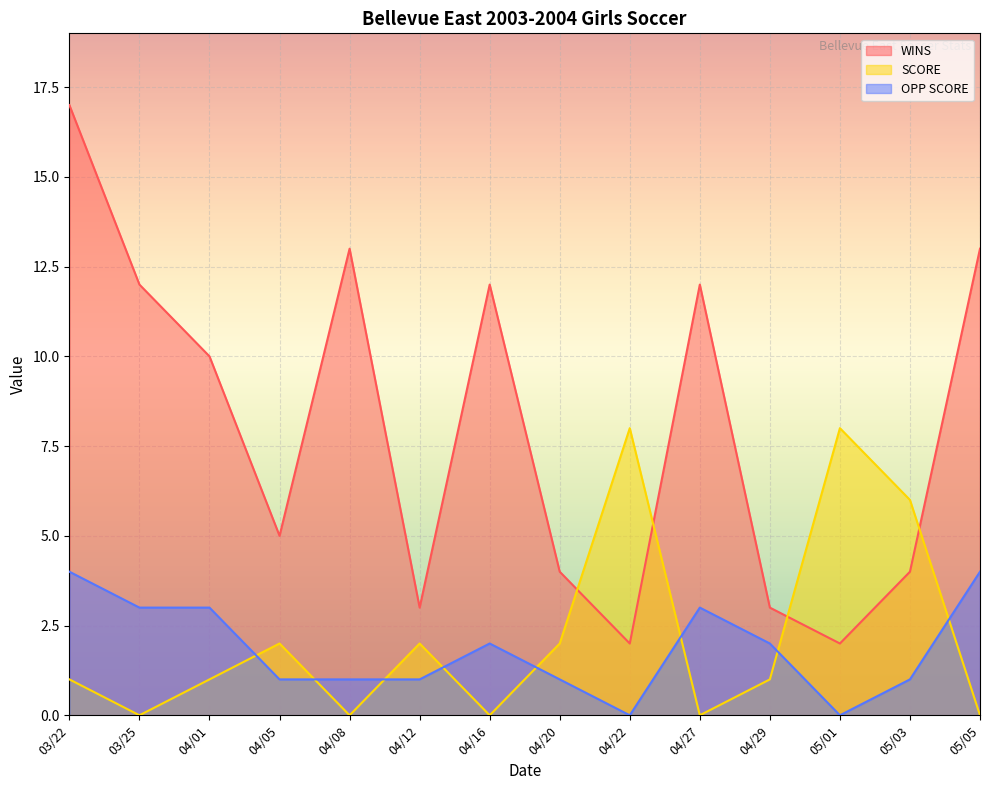

Which has a higher value, 04/16 or 04/12?

04/16